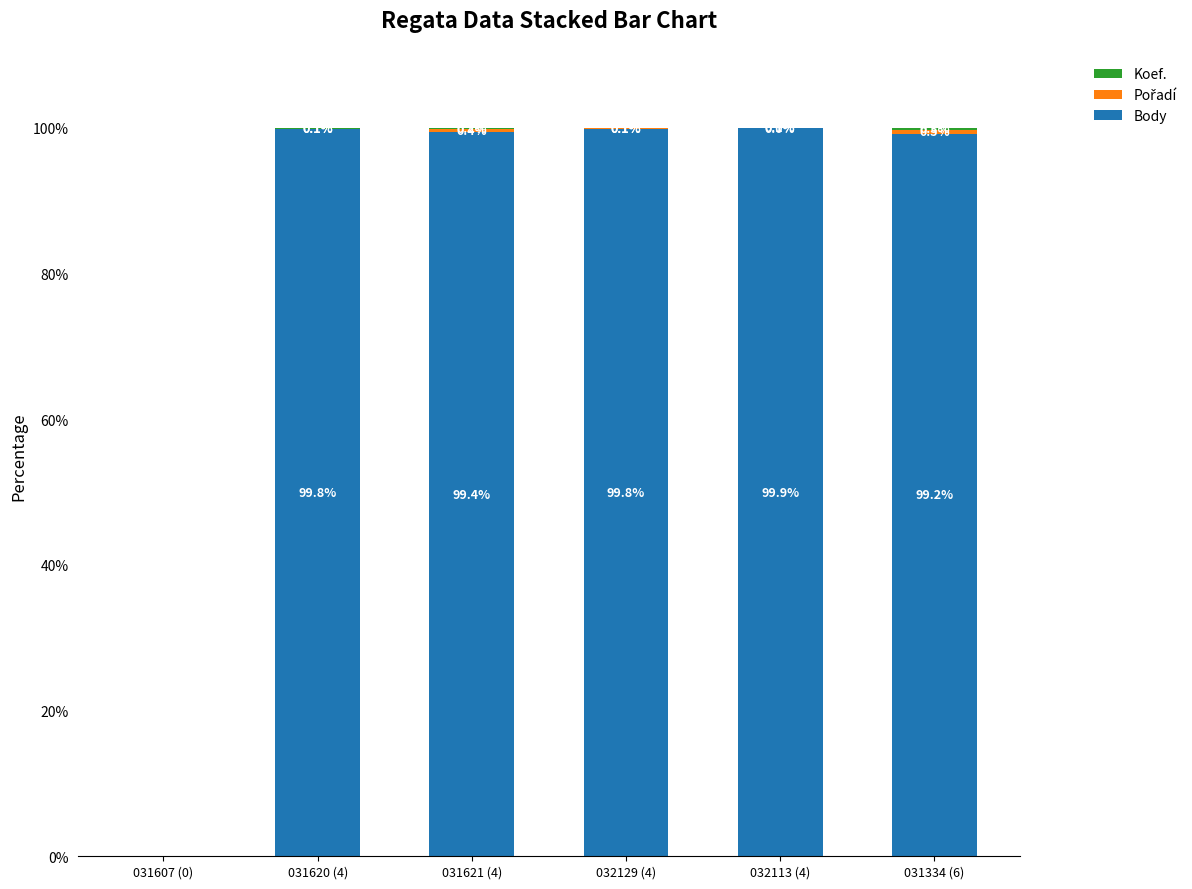

Is it true that Body equals 99.9 at 032113 (4)?

True